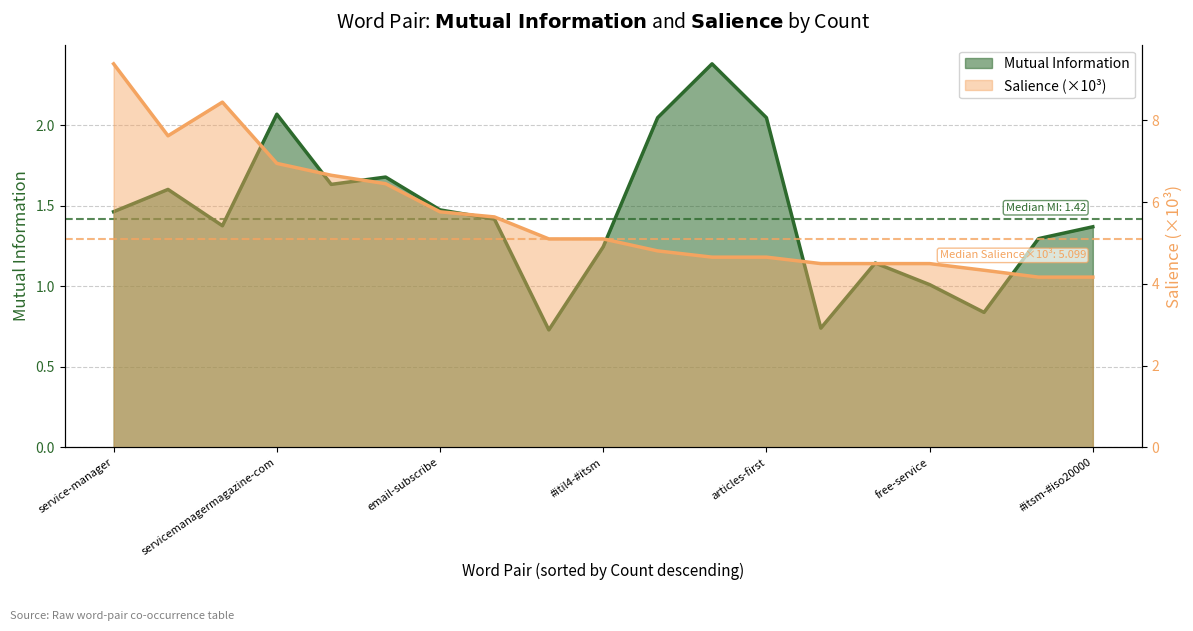

What is the sum of all Salience values?

107.4